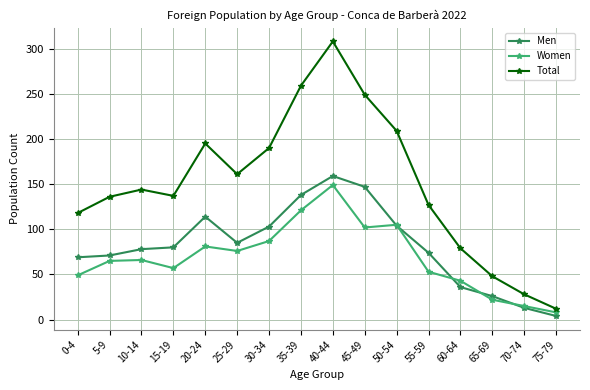

Between 65-69 and 75-79, which series saw the biggest shift?

Total